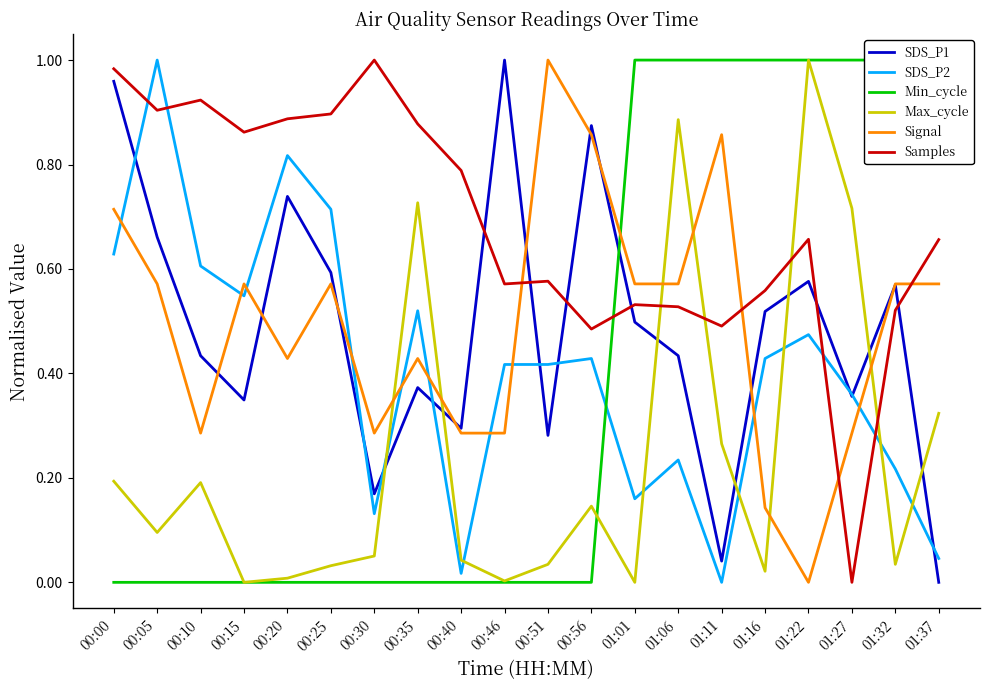

The value of SDS_P1 at 01:11 is 0.0. True or false?

True